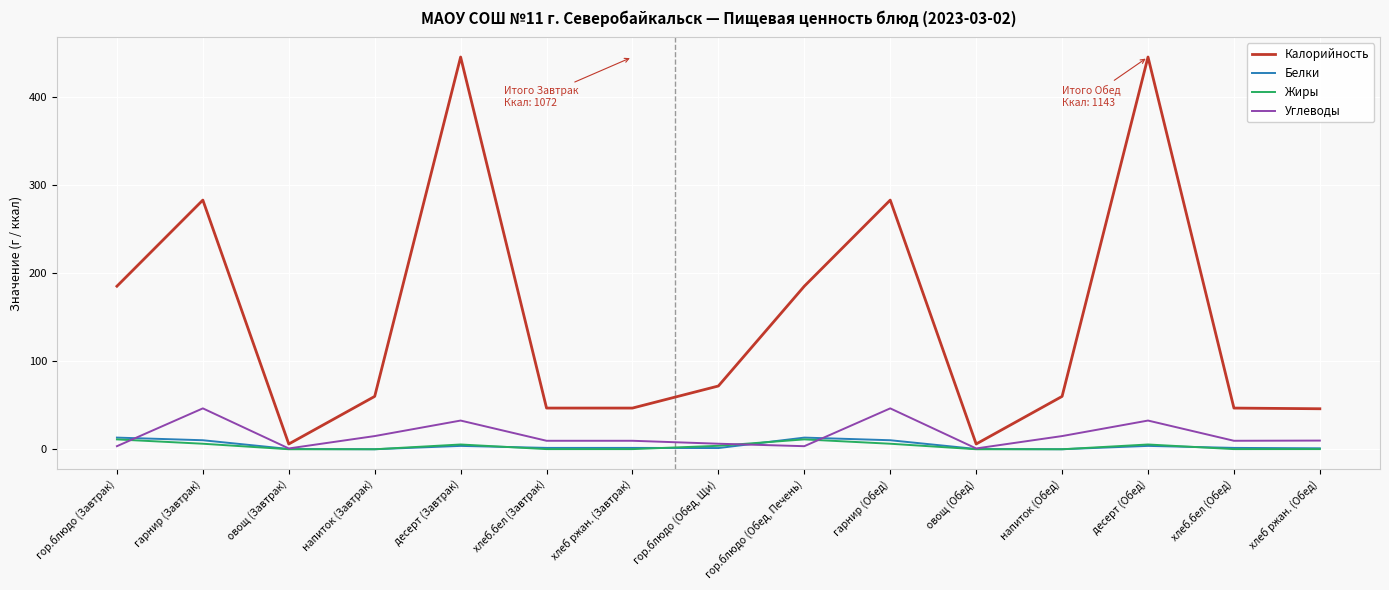

True or false: Углеводы and Калорийность intersect in this chart.

False